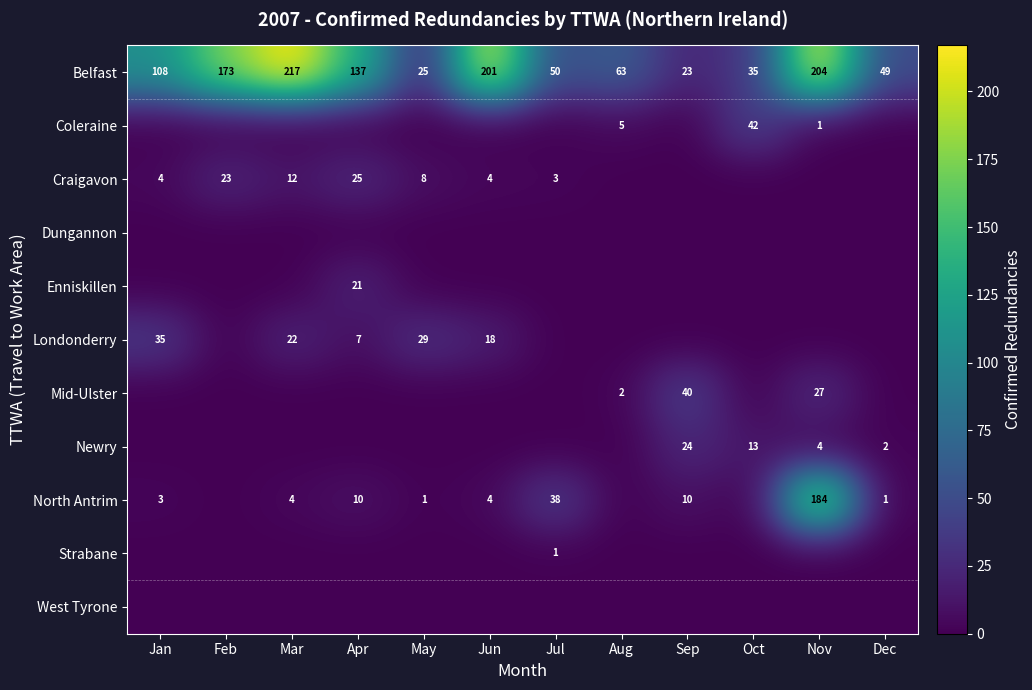

At how many categories does at least one series exceed 177?

3